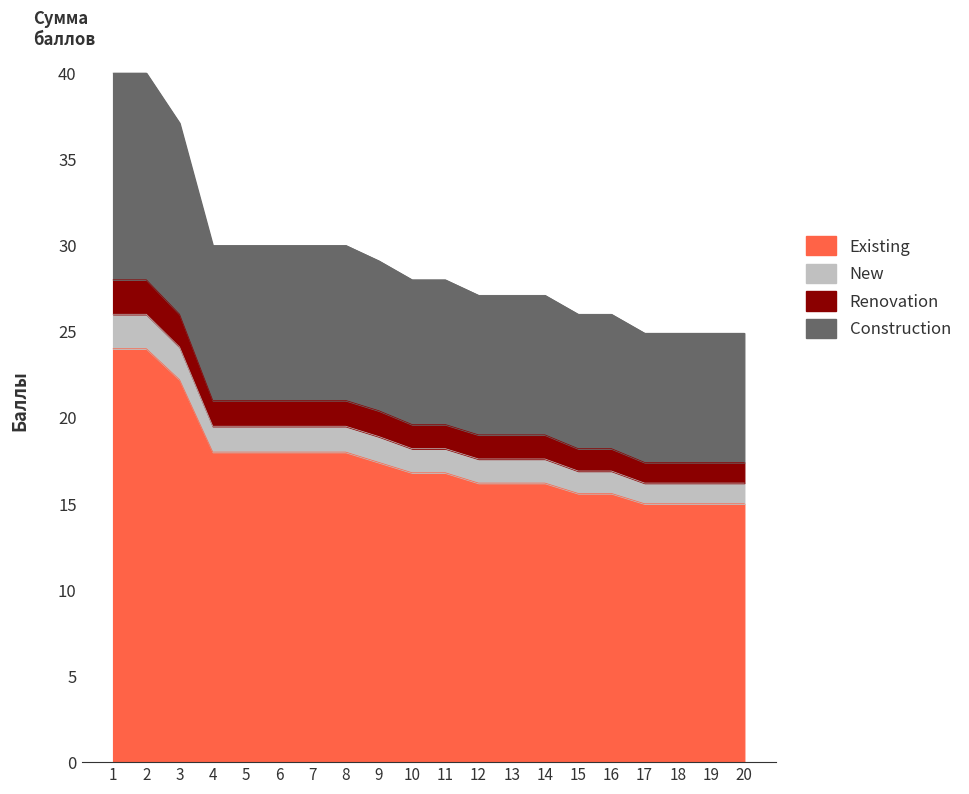

Where does the data first go above 16?

1